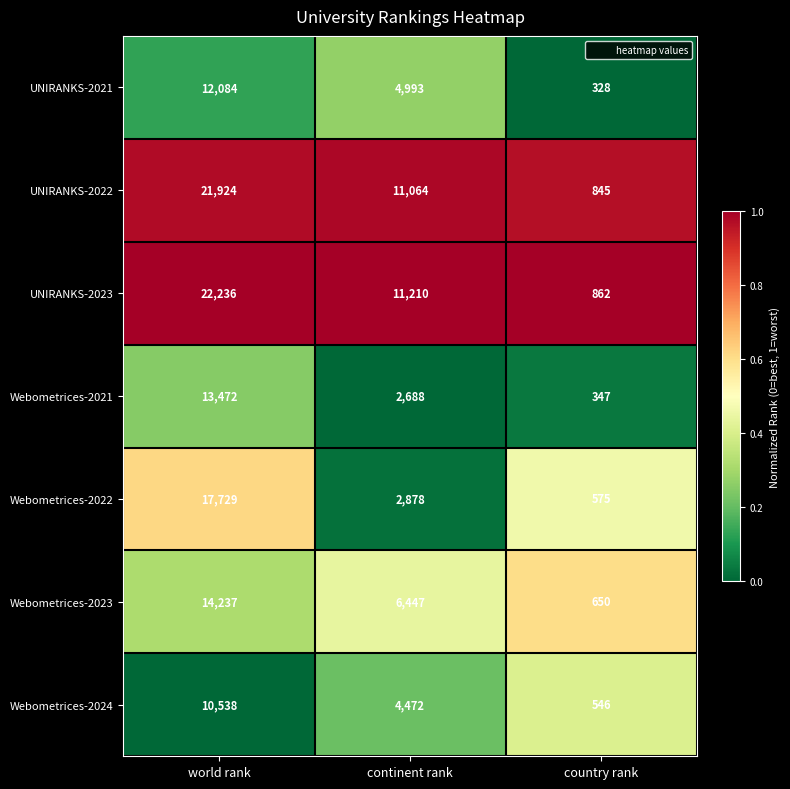

Is it true that Webometrices-2023 equals 14237 at world rank?

True